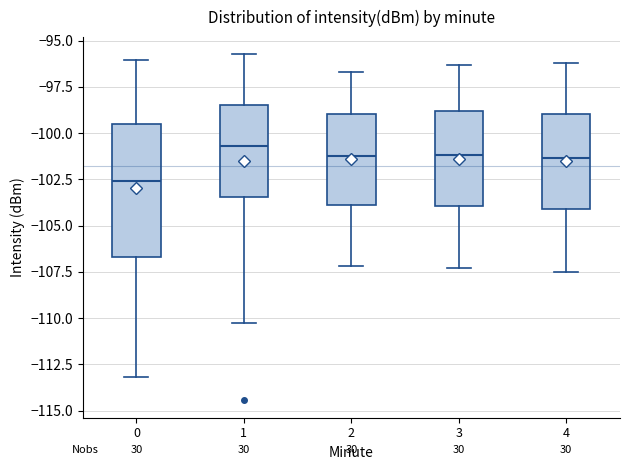

Reading left to right, transcribe this box plot: for each box, give where its median line is, the range the box spans, and where its two whiskers end, as read against the y-axis. The values are not printed on the chart, so give them approximately, as read against the axis.

0: median -102.5, box -106.5 to -99.5, whiskers -113.0 to -96.0
1: median -100.5, box -103.5 to -98.5, whiskers -110.5 to -95.5
2: median -101.0, box -104.0 to -99.0, whiskers -107.0 to -96.5
3: median -101.0, box -104.0 to -99.0, whiskers -107.5 to -96.5
4: median -101.5, box -104.0 to -99.0, whiskers -107.5 to -96.0